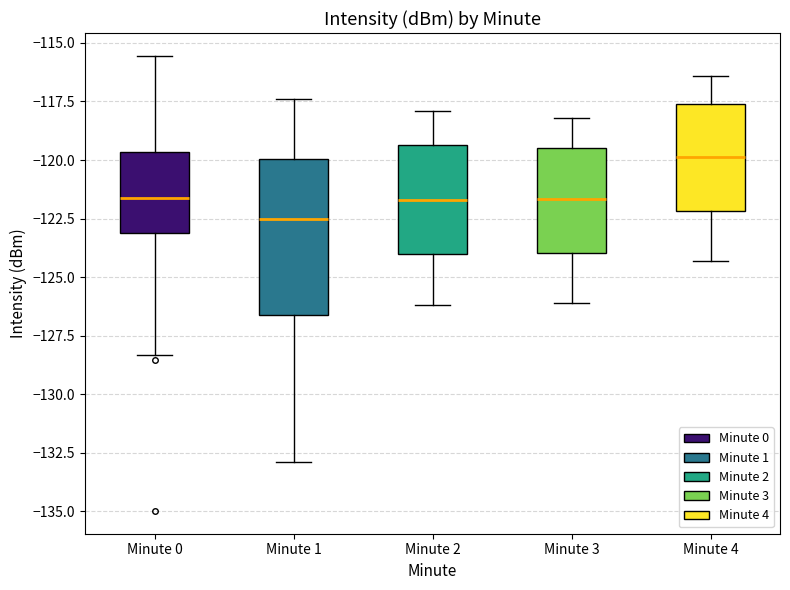

Where does the lower whisker of the box for Minute 2 end on the y-axis? The values are not printed on the chart, so give them approximately, as read against the axis.

-126.0